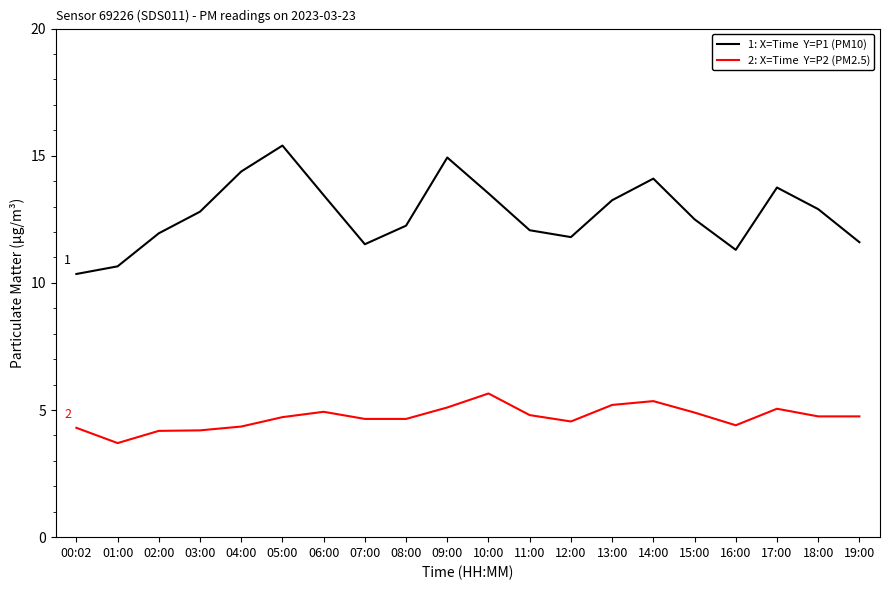

What is the spread (max minus min) of values at 10:00?

7.9